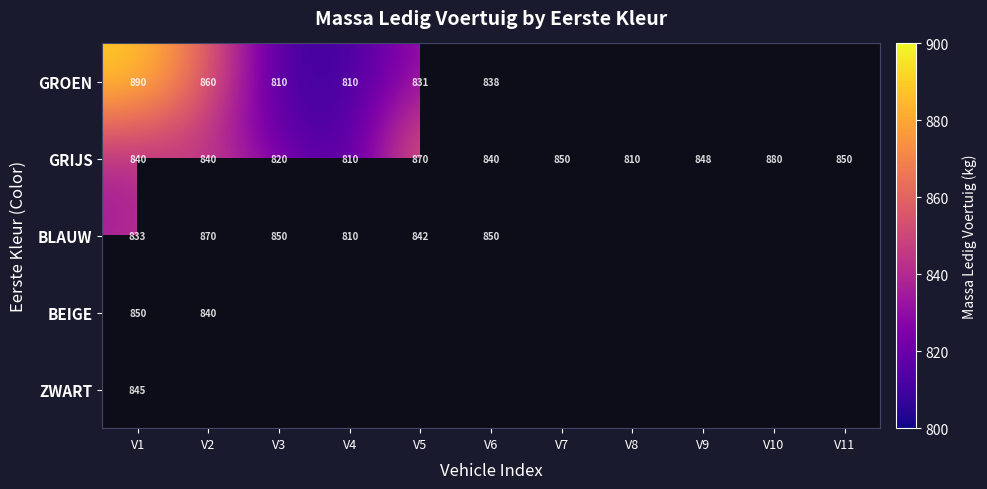

What is the total value across all series at V1?

4258